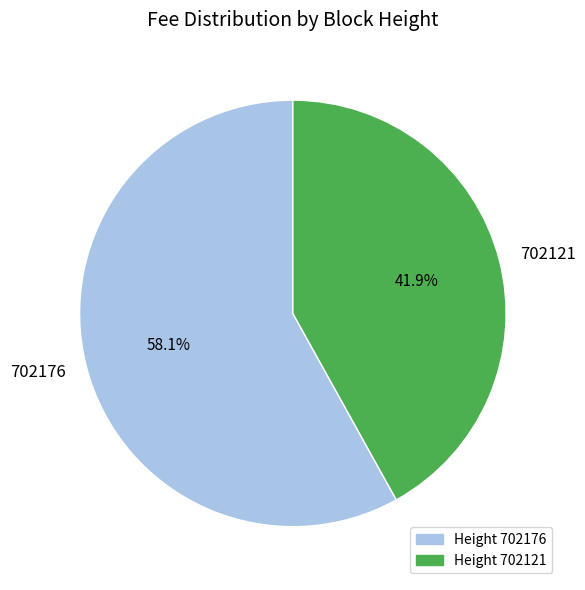

Which has a higher value, 702121 or 702176?

702176